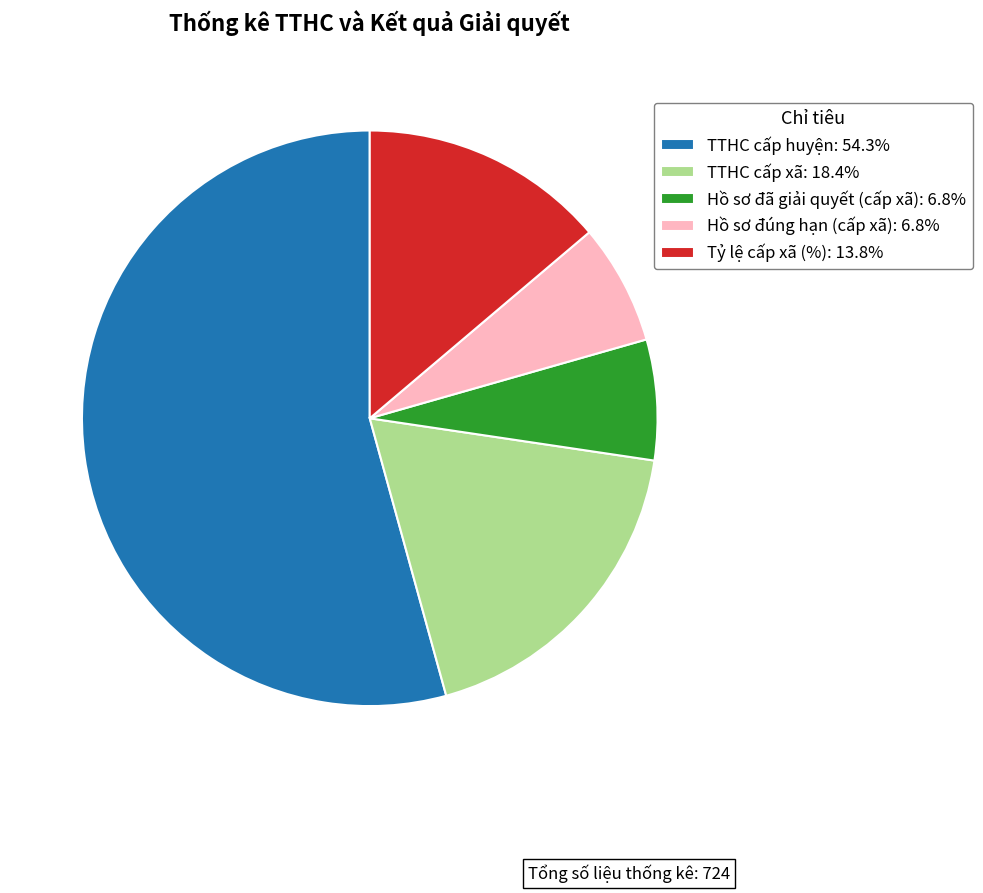

Do Hồ sơ đã giải quyết (cấp xã): 6.8% and TTHC cấp xã: 18.4% together represent more than half of the pie?

No